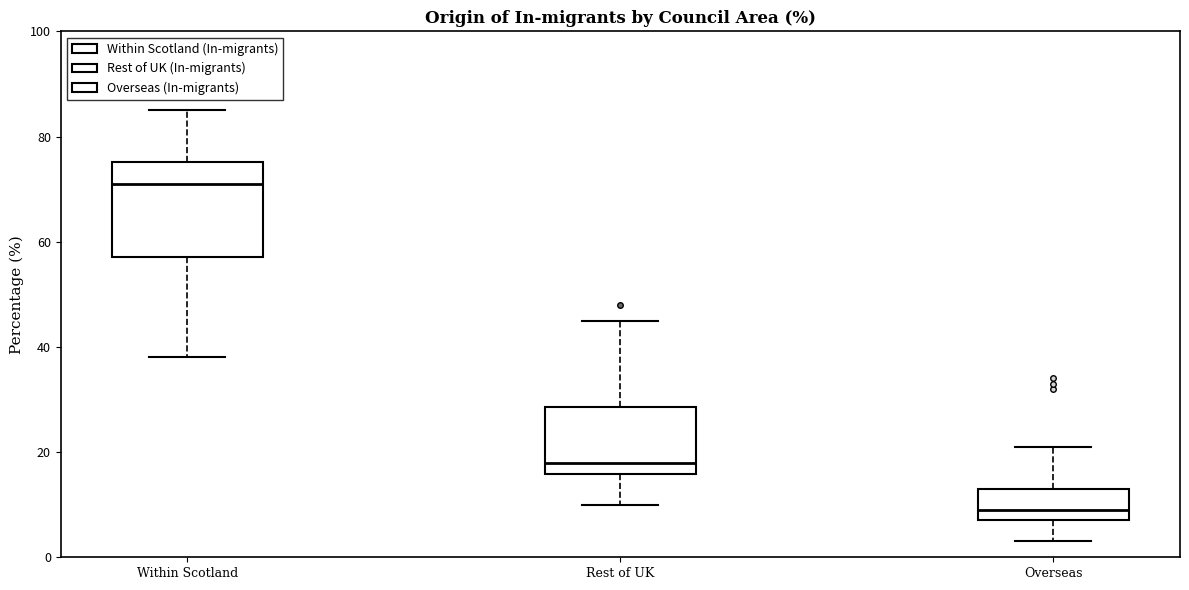

Reading left to right, transcribe this box plot: for each box, give where its median line is, the range the box spans, and where its two whiskers end, as read against the y-axis. The values are not printed on the chart, so give them approximately, as read against the axis.

Within Scotland: median 72, box 58 to 76, whiskers 38 to 86
Rest of UK: median 18, box 16 to 28, whiskers 10 to 46
Overseas: median 10, box 8 to 14, whiskers 4 to 22